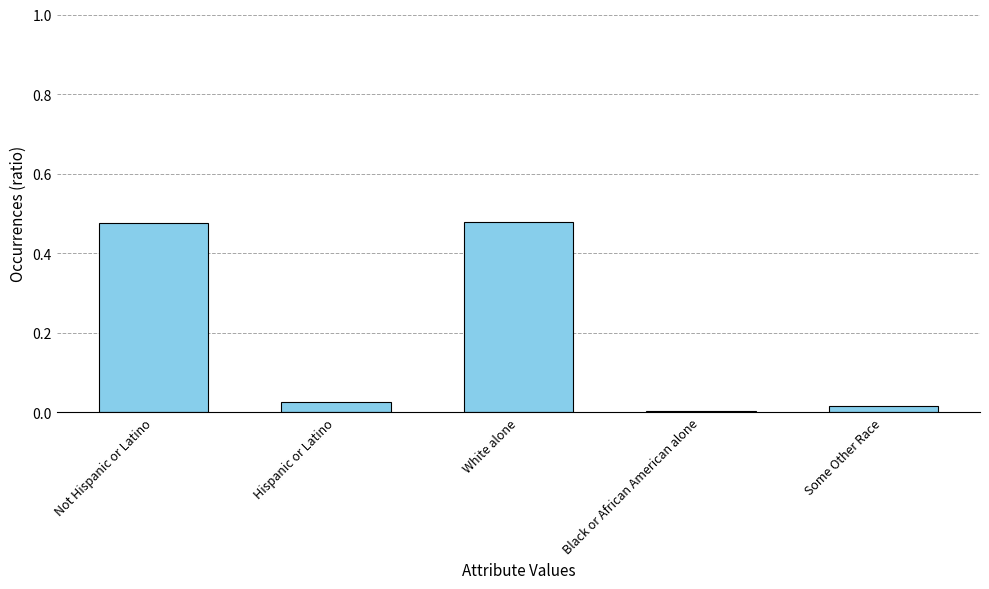

What is the sum of all values?

1.0